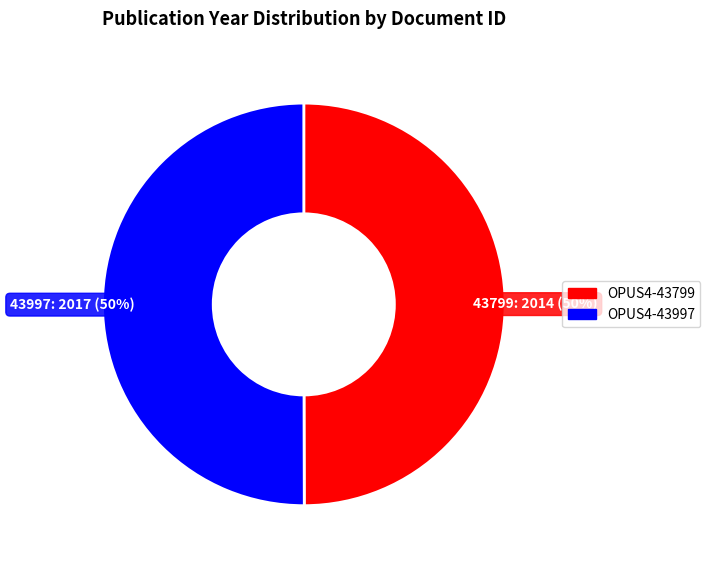

Combined, do OPUS4-43997 and OPUS4-43799 account for over 50%?

Yes